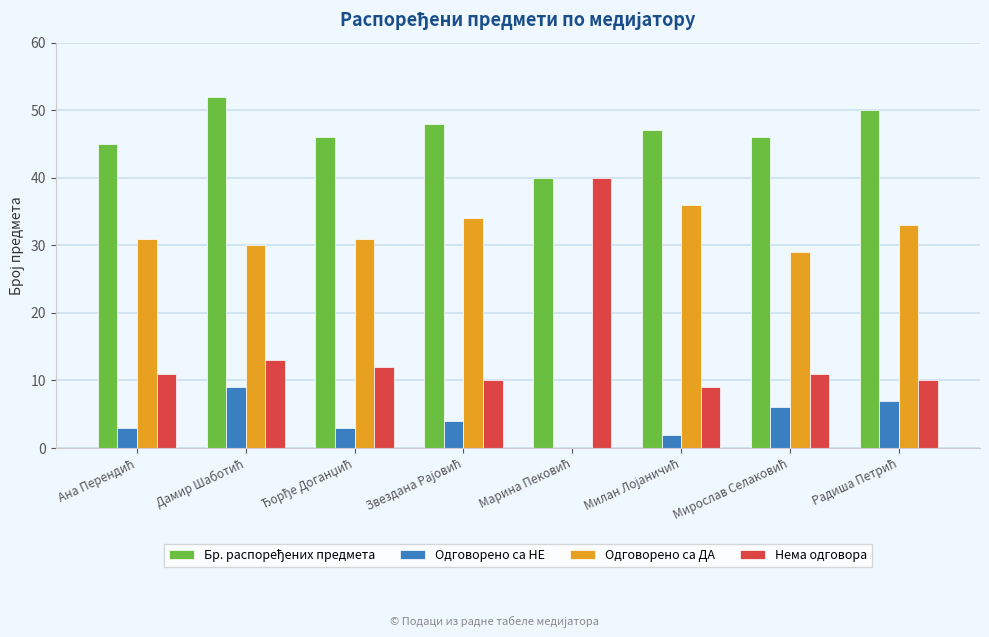

What is the maximum value shown in the chart?

52